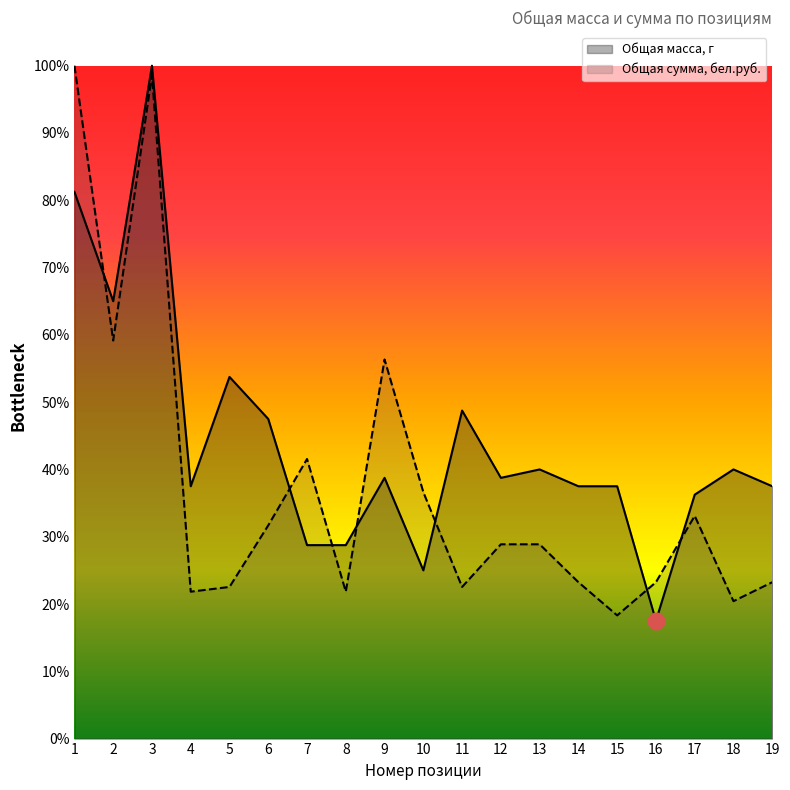

How many times do Общая сумма, бел.руб. and Общая масса, г cross each other?

7